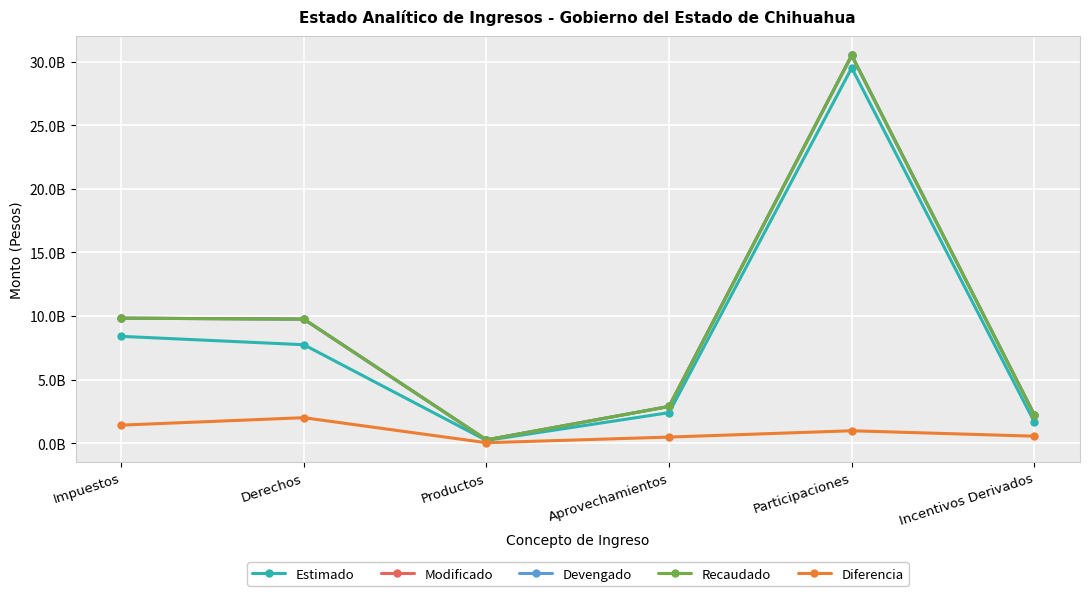

What position from the right is Incentivos Derivados?

1